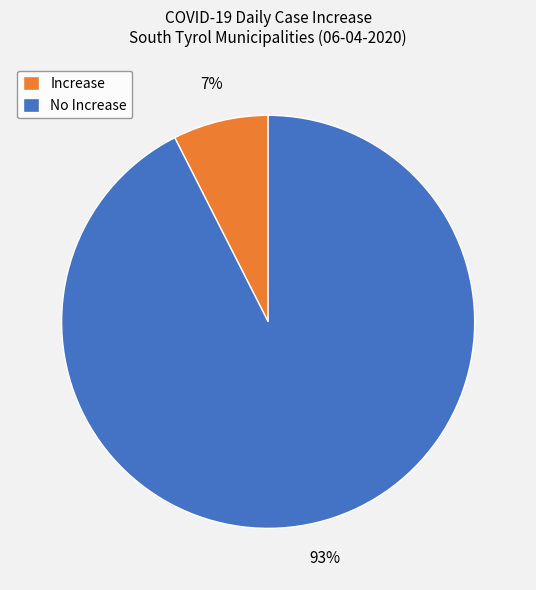

What is the largest slice in the pie chart?

No Increase